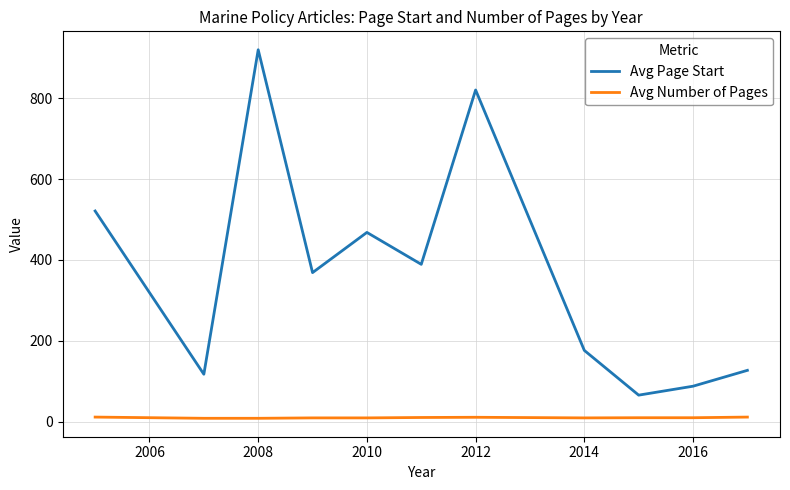

Which series has the largest range (max minus min)?

Avg Page Start